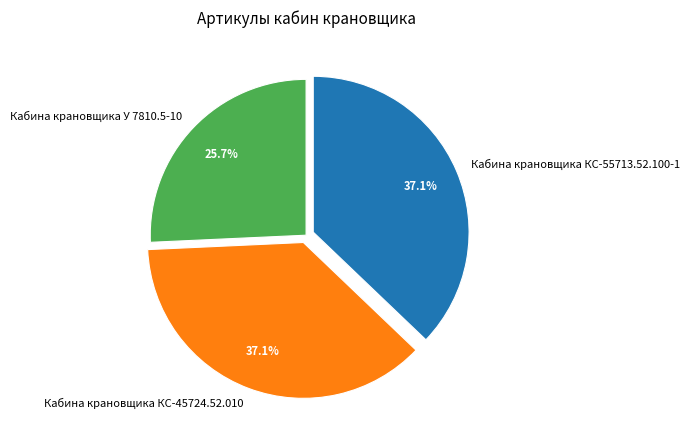

Is it true that Кабина крановщика КС-55713.52.100-1 is 37% of the pie?

True